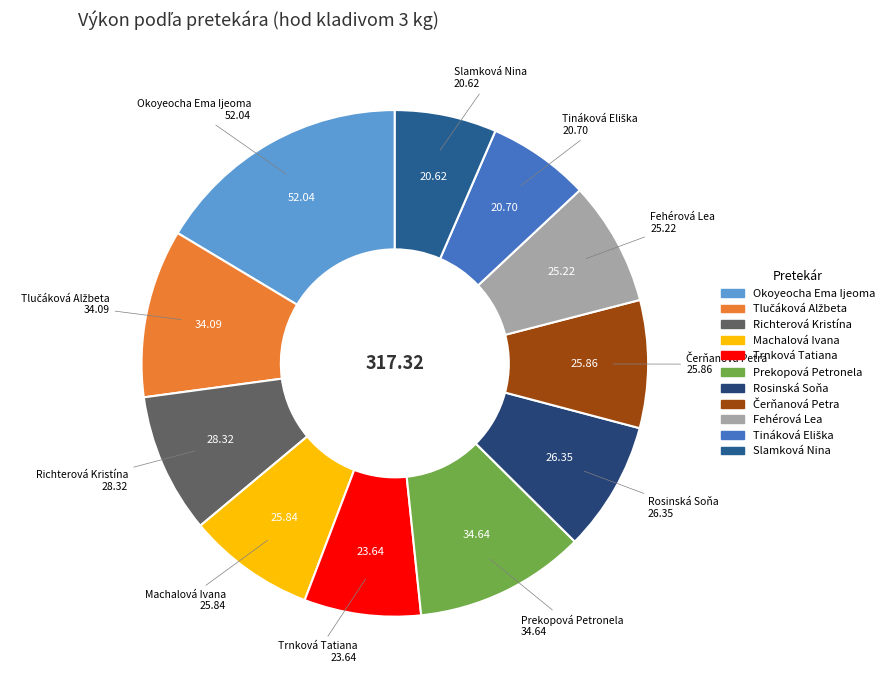

What is the ratio of the value at Fehérová Lea to the value at Prekopová Petronela?

0.7